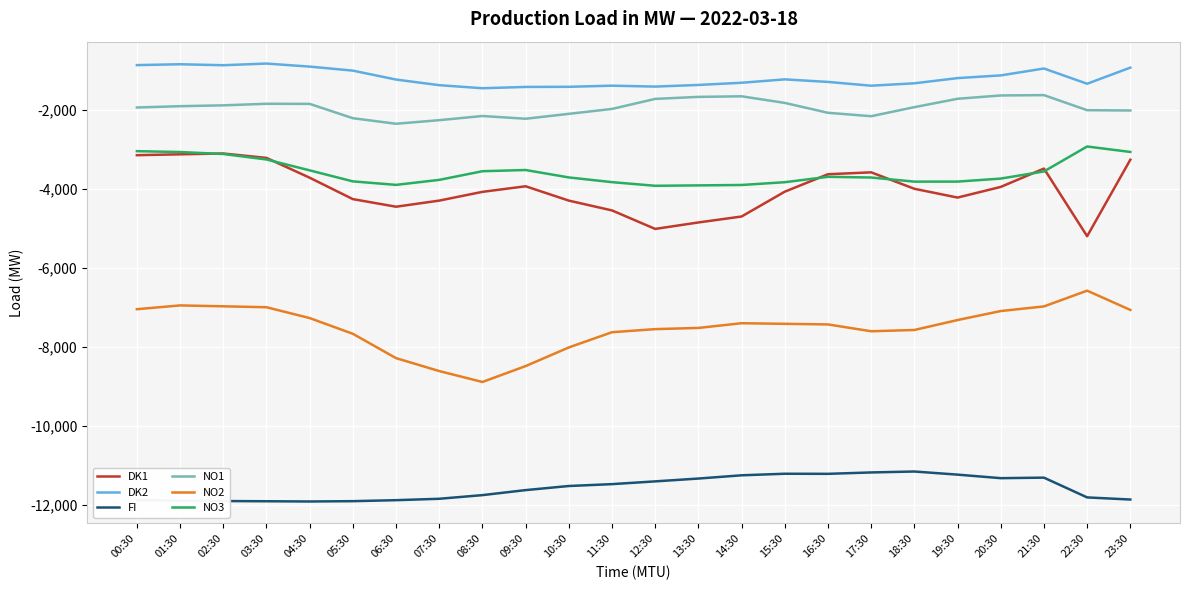

What is the minimum value shown in the chart?

-11916.7